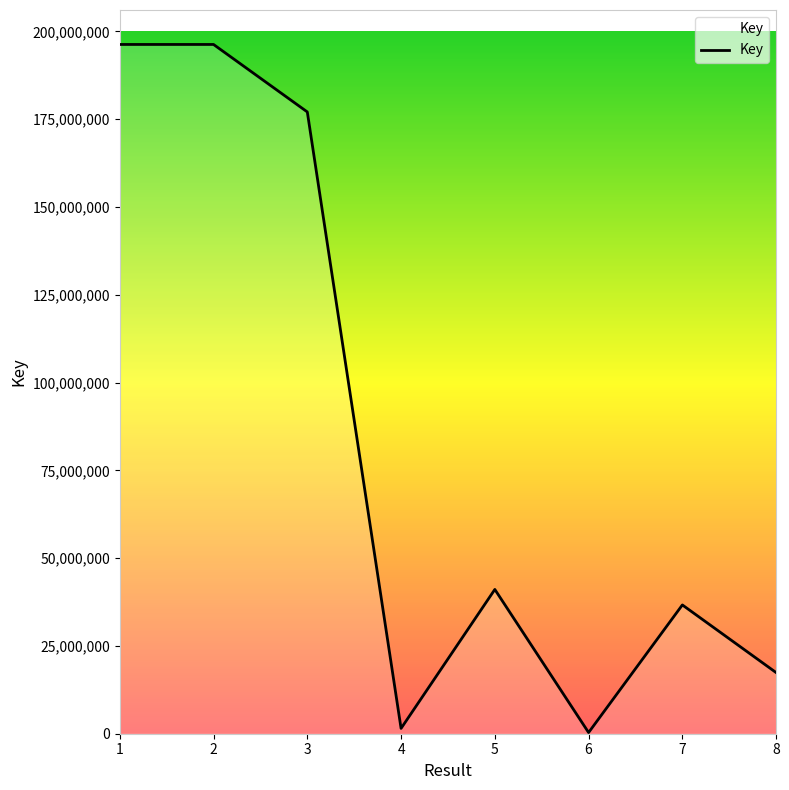

True or false: the data shows 28594533 at 8.

False